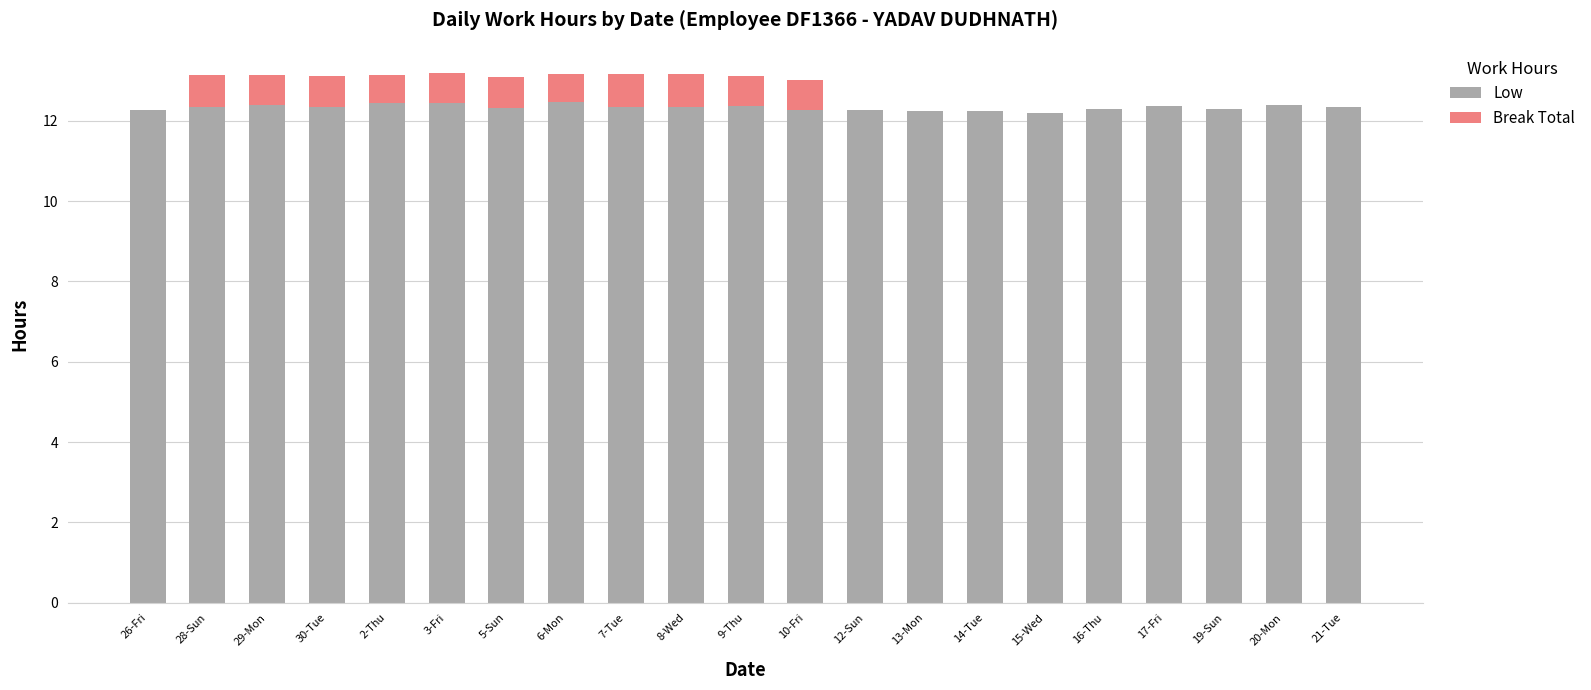

What is the total value across all series at 9-Thu?

13.1